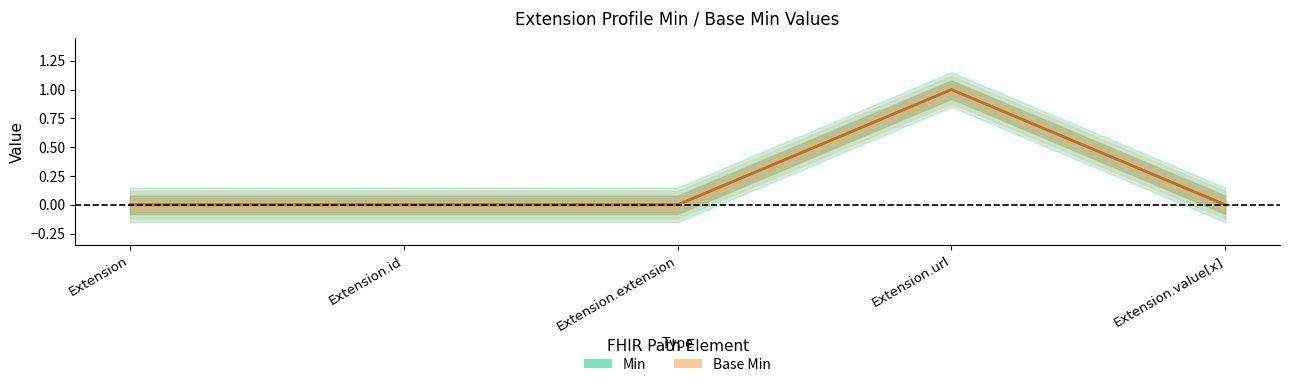

At how many categories does at least one series exceed 0?

1